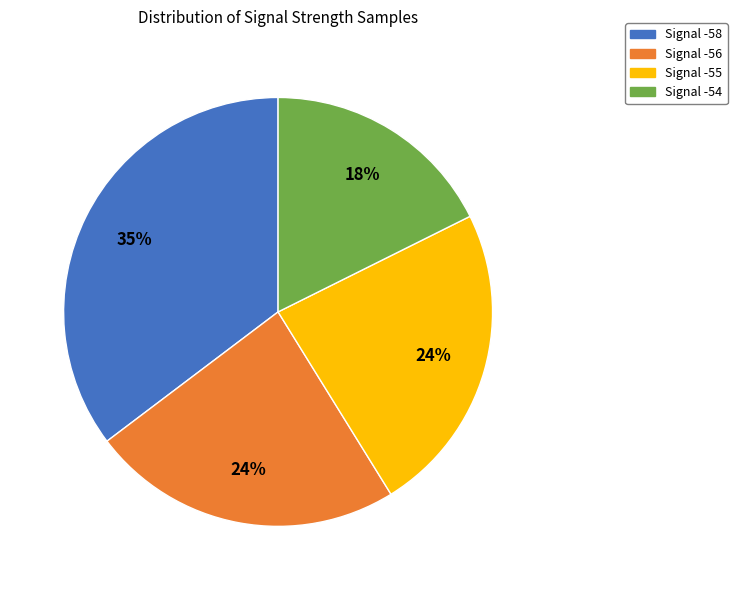

Does Signal -55 account for over 50% of the chart?

No